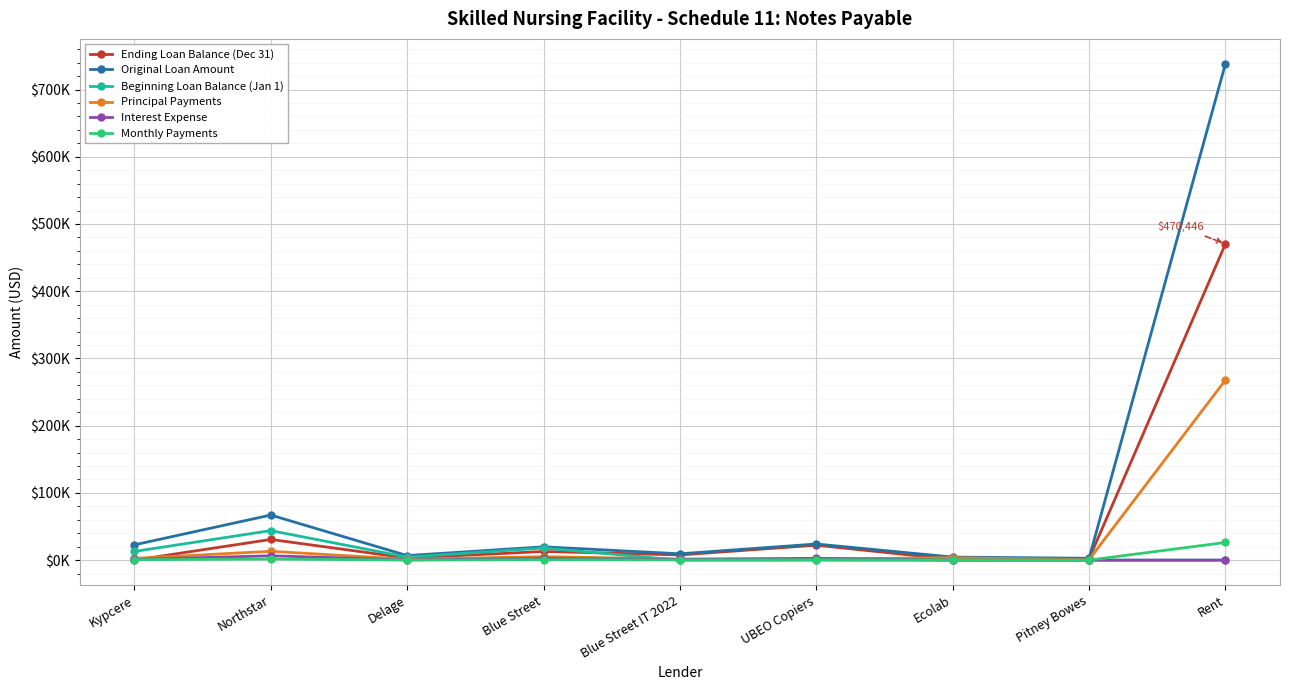

True or false: Principal Payments and Monthly Payments intersect in this chart.

False